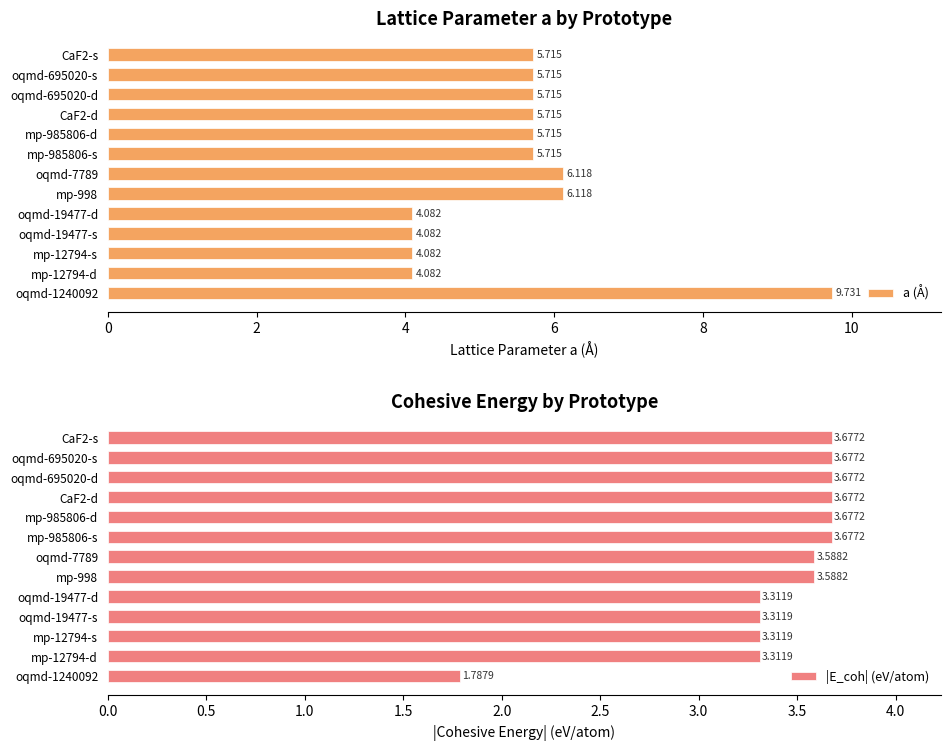

How many groups of bars are there?

13